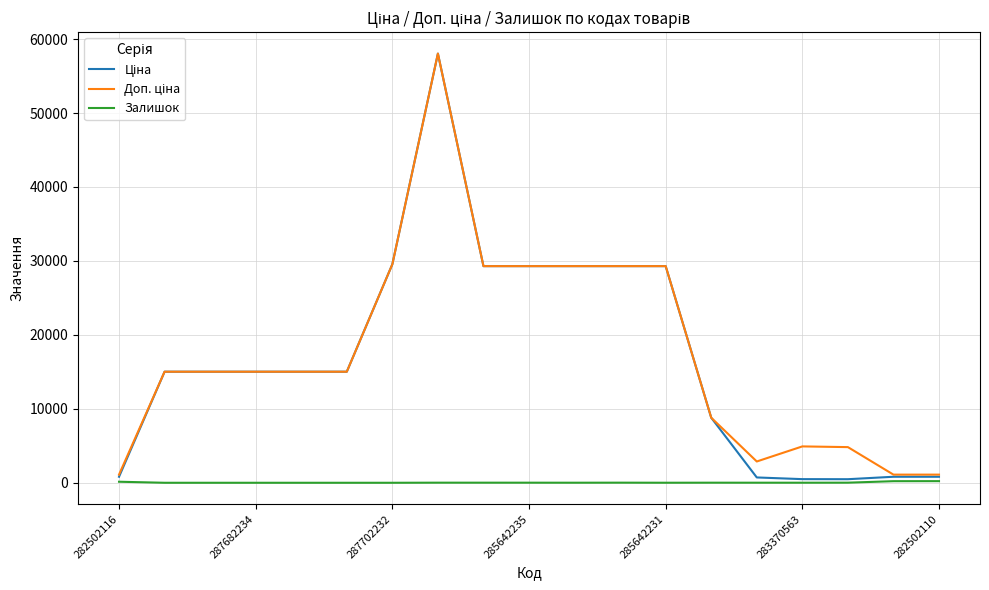

What is the greatest value displayed?

58037.0